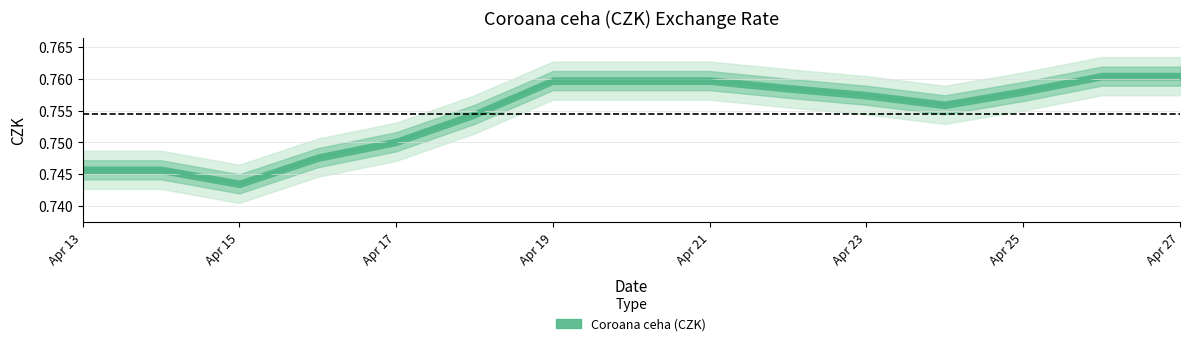

What is the value of the 9th point from the left?

0.8